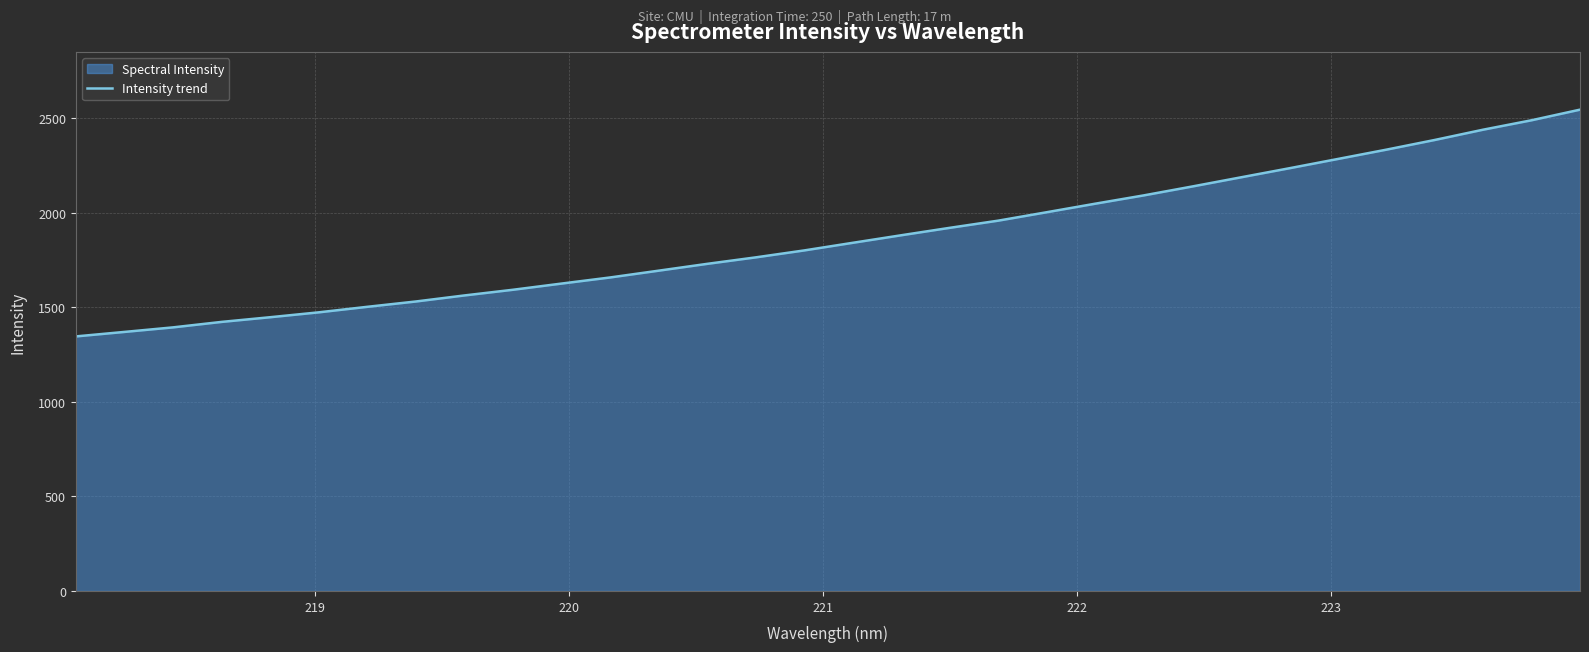

What is the difference between the maximum and minimum values?

1199.4